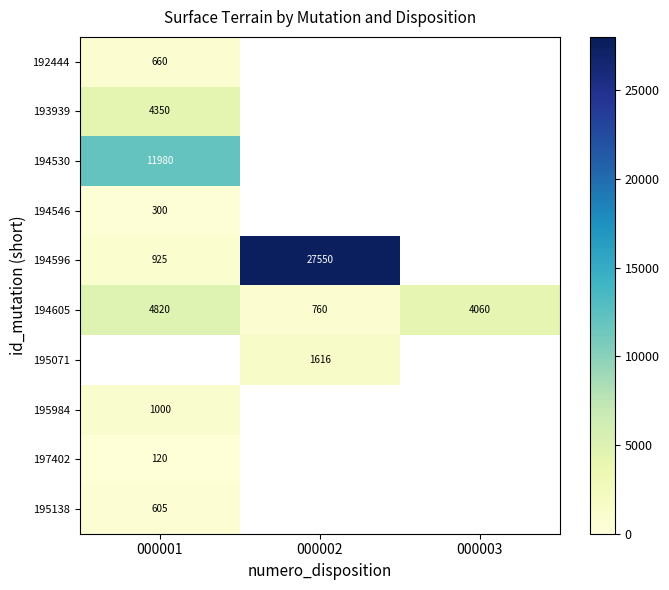

At how many categories does at least one series exceed 13663?

1